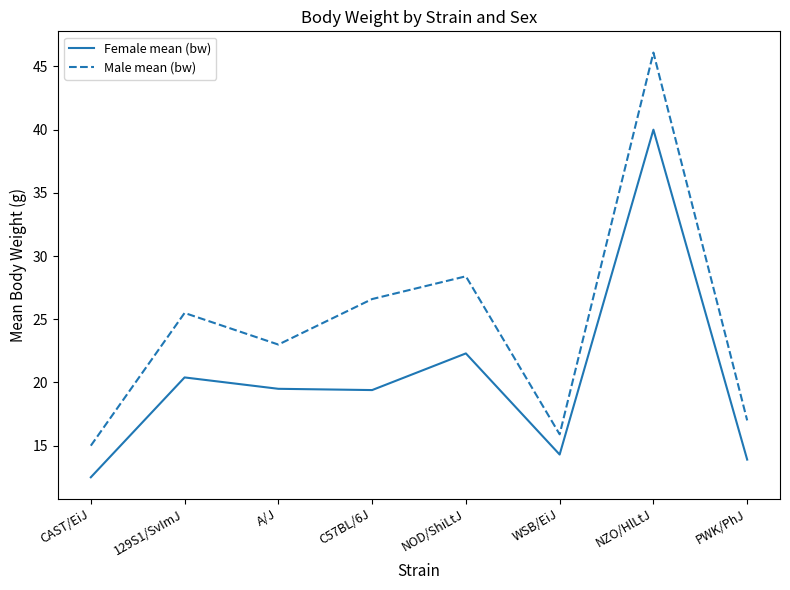

Where is the first local minimum for Male mean (bw)?

A/J